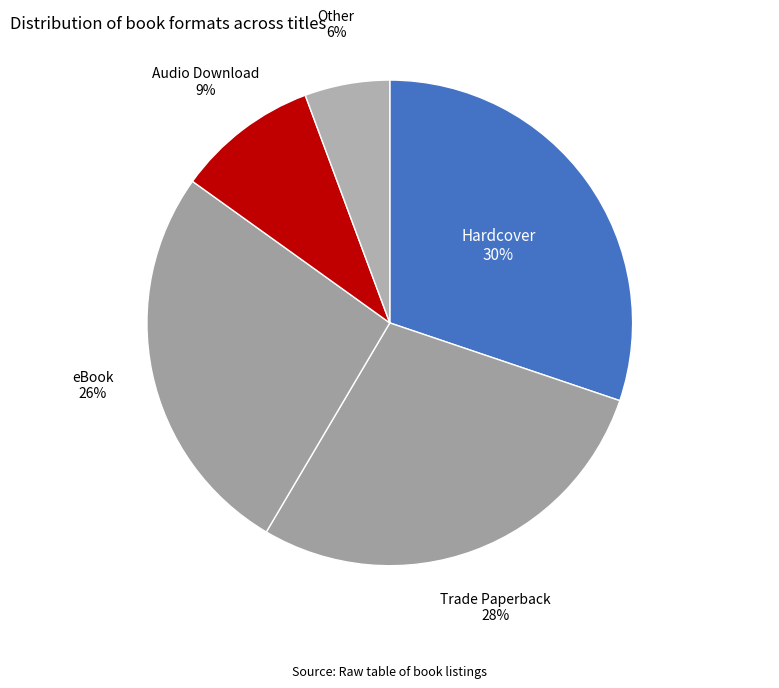

Is there any slice that represents more than half of the pie?

No